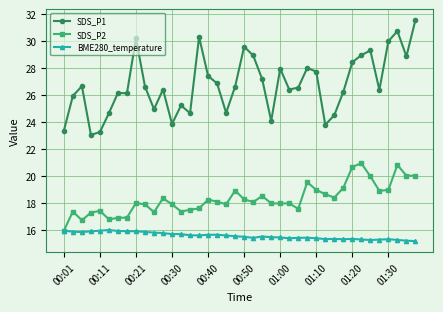

What is the value of the SDS_P2 point at the 18th from the left?

18.1